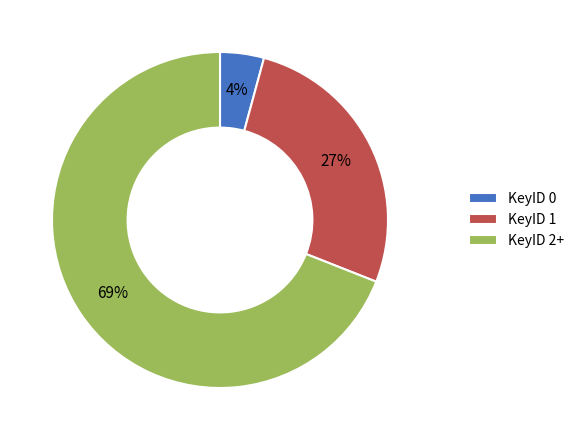

Count the number of slices in the pie.

3